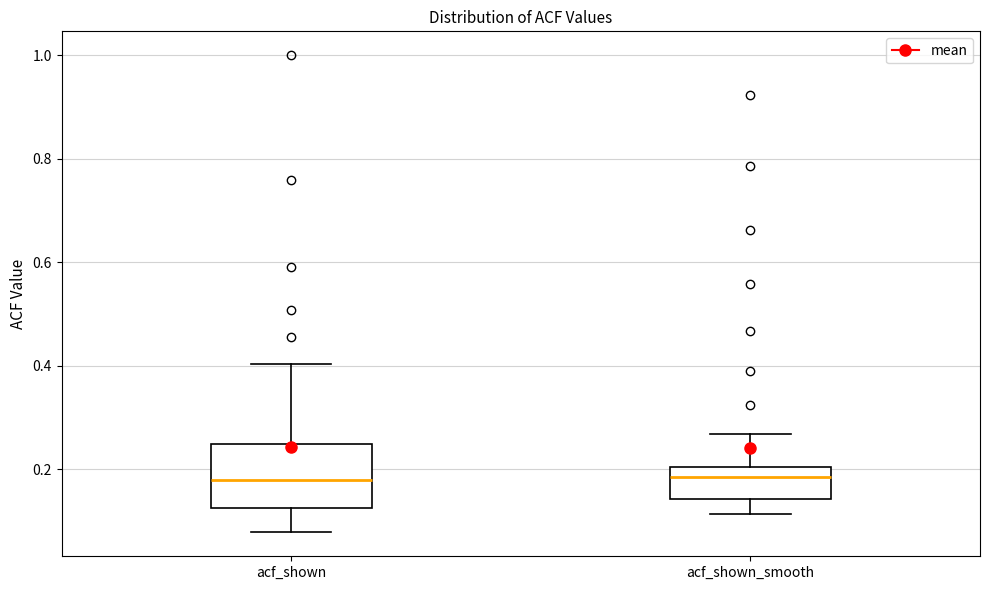

Reading left to right, transcribe this box plot: for each box, give where its median line is, the range the box spans, and where its two whiskers end, as read against the y-axis. The values are not printed on the chart, so give them approximately, as read against the axis.

acf_shown: median 0.18, box 0.12 to 0.24, whiskers 0.08 to 0.40
acf_shown_smooth: median 0.18, box 0.14 to 0.20, whiskers 0.12 to 0.26